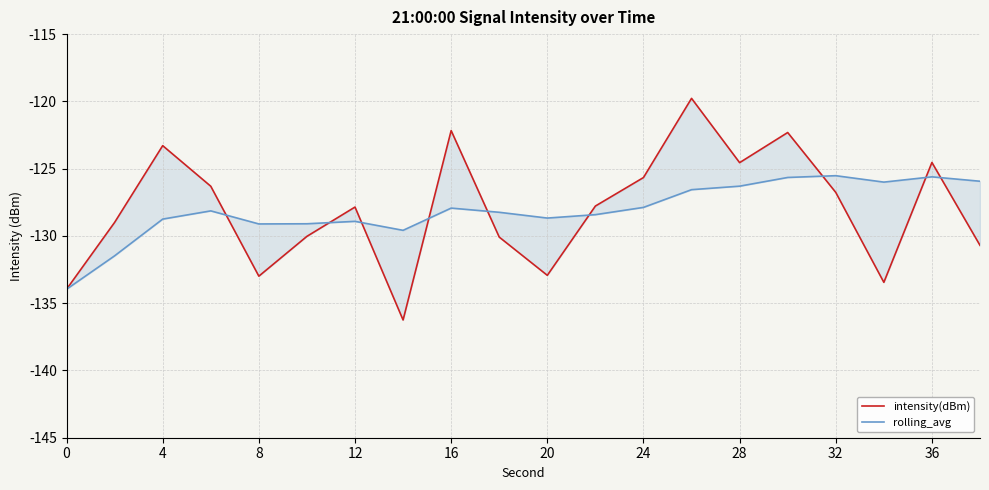

How many lines are shown in the chart?

2